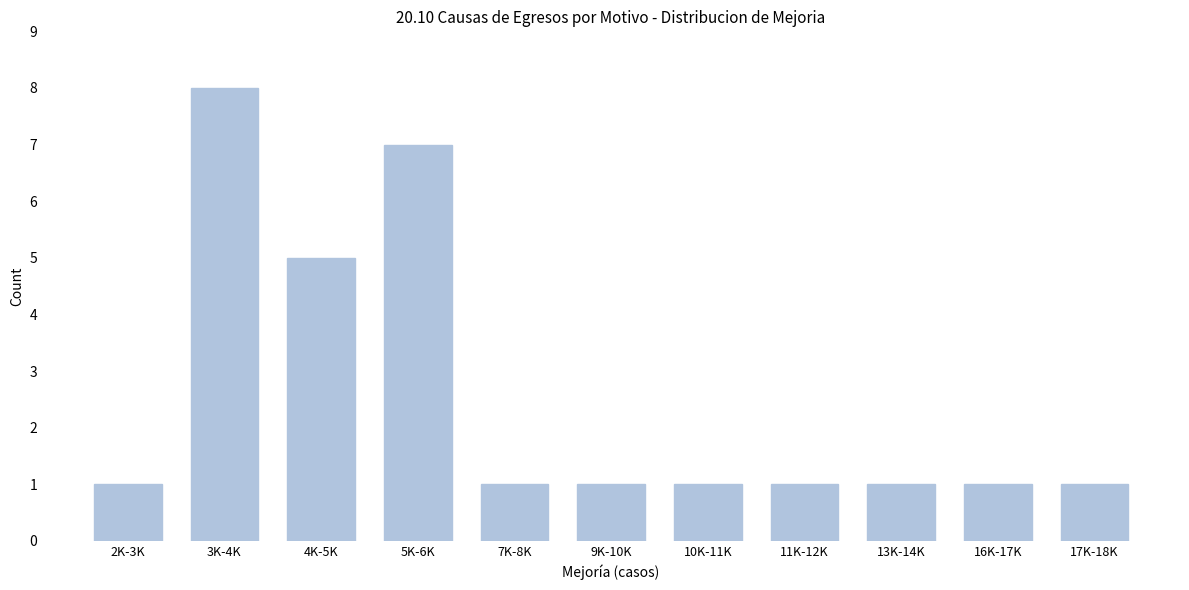

Reading left to right, what are all the values shown in this chart?

1	8	5	7	1	1	1	1	1	1	1